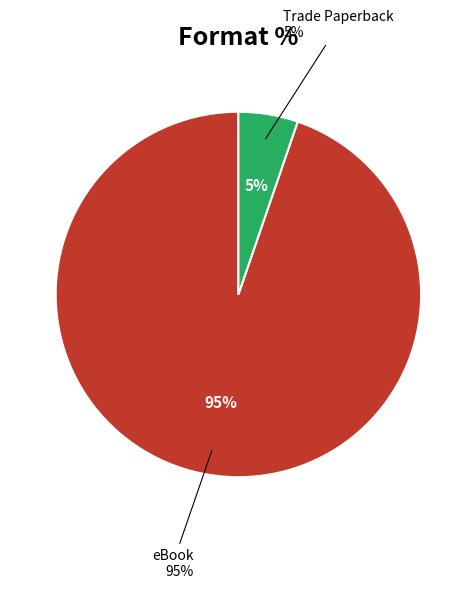

What is the majority slice?

eBook